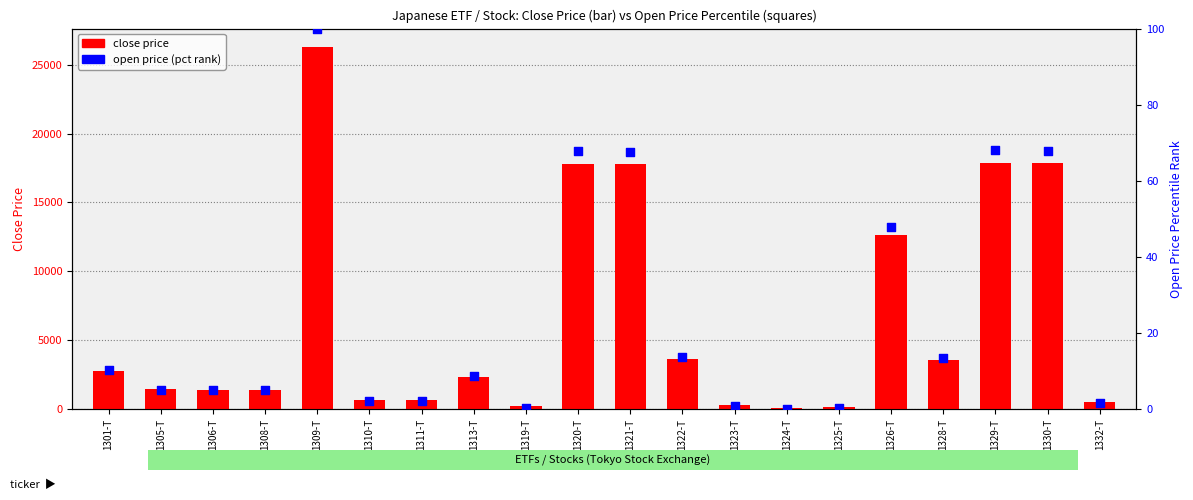

Is the value of open price (pct rank) at 1305-T greater than the value of close price at 1309-T?

No